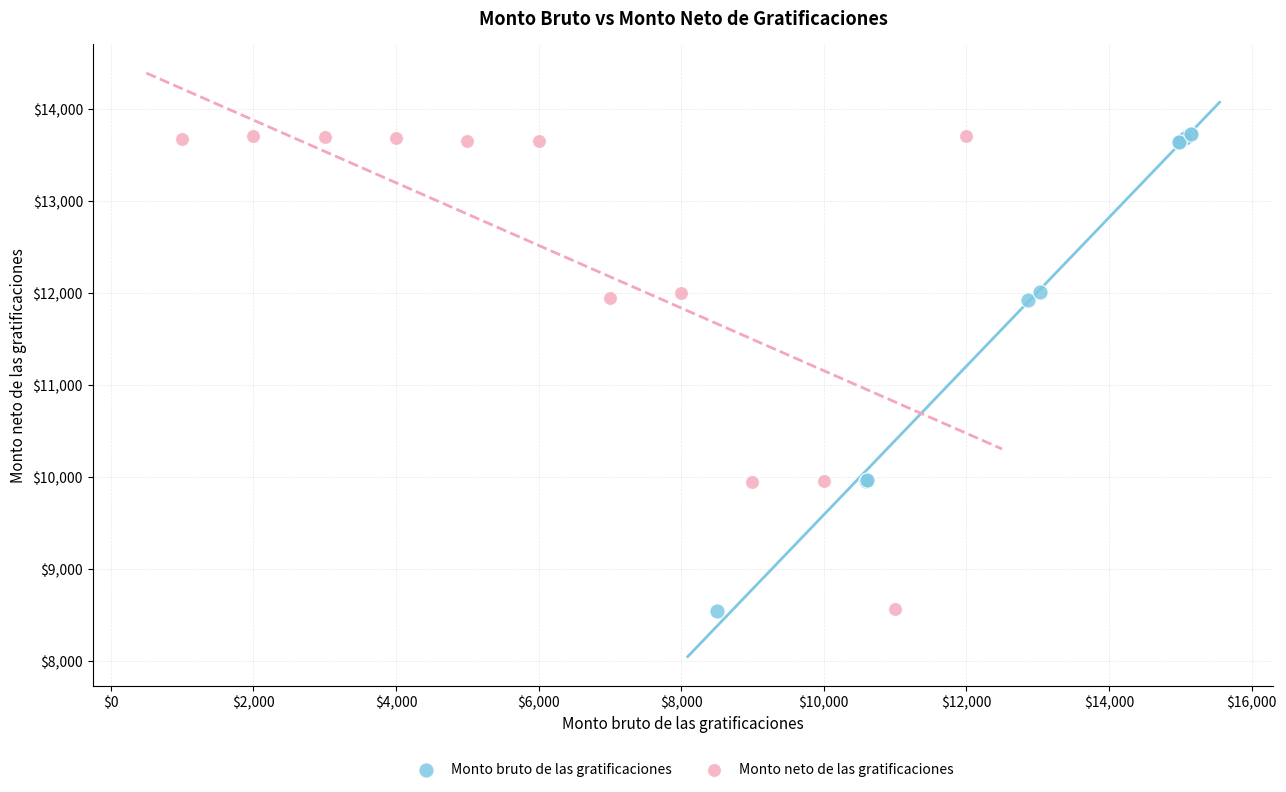

Which series has the largest Y range (max minus min)?

Monto bruto de las gratificaciones